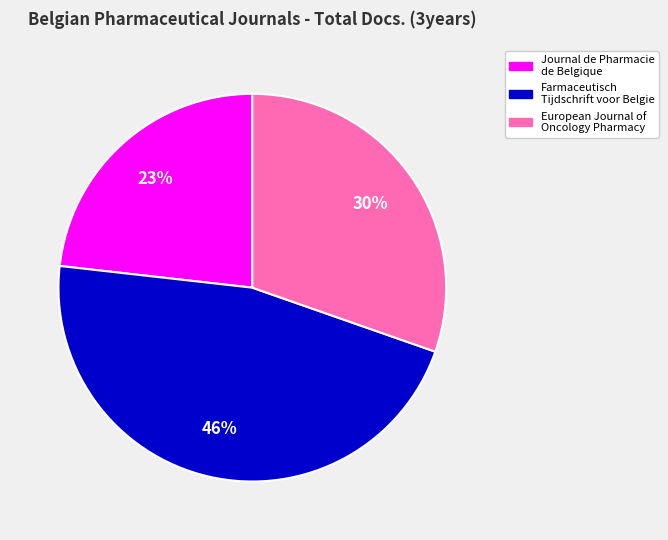

To the nearest percent, what is the average slice percentage?

33%